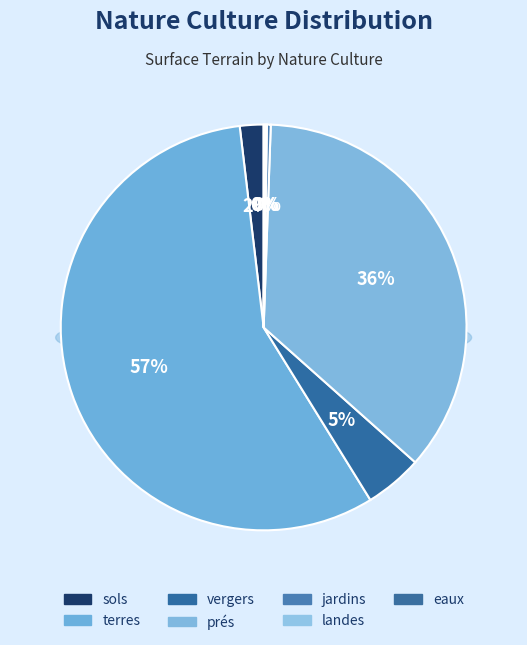

What percentage is NOT represented by prés?

64.0%